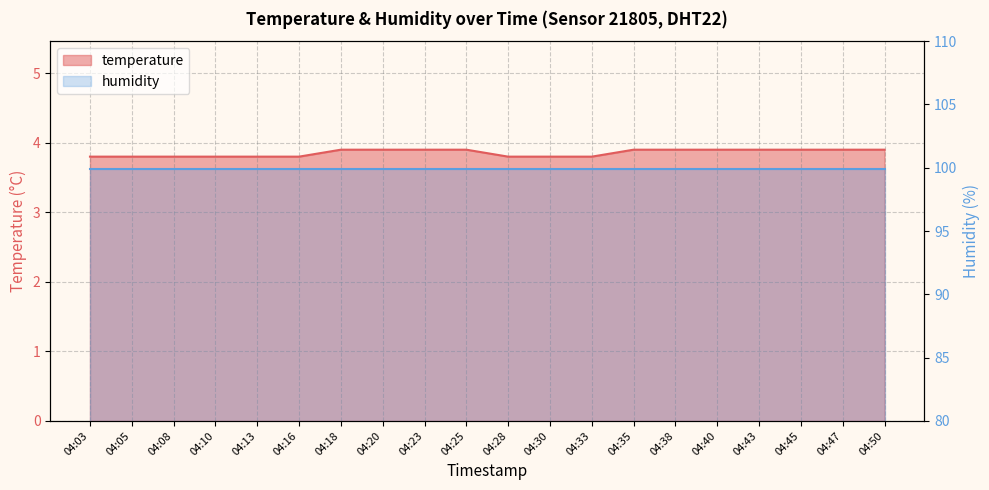

Reading left to right, extract all data points from this chart.

04:03=3.8	04:05=3.8	04:08=3.8	04:10=3.8	04:13=3.8	04:16=3.8	04:18=3.9	04:20=3.9	04:23=3.9	04:25=3.9	04:28=3.8	04:30=3.8	04:33=3.8	04:35=3.9	04:38=3.9	04:40=3.9	04:43=3.9	04:45=3.9	04:47=3.9	04:50=3.9